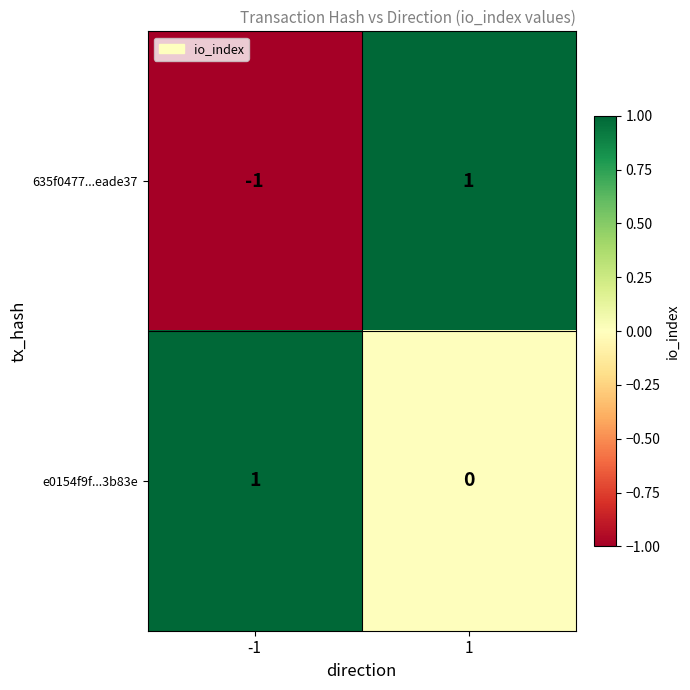

What is the smallest value displayed?

-1